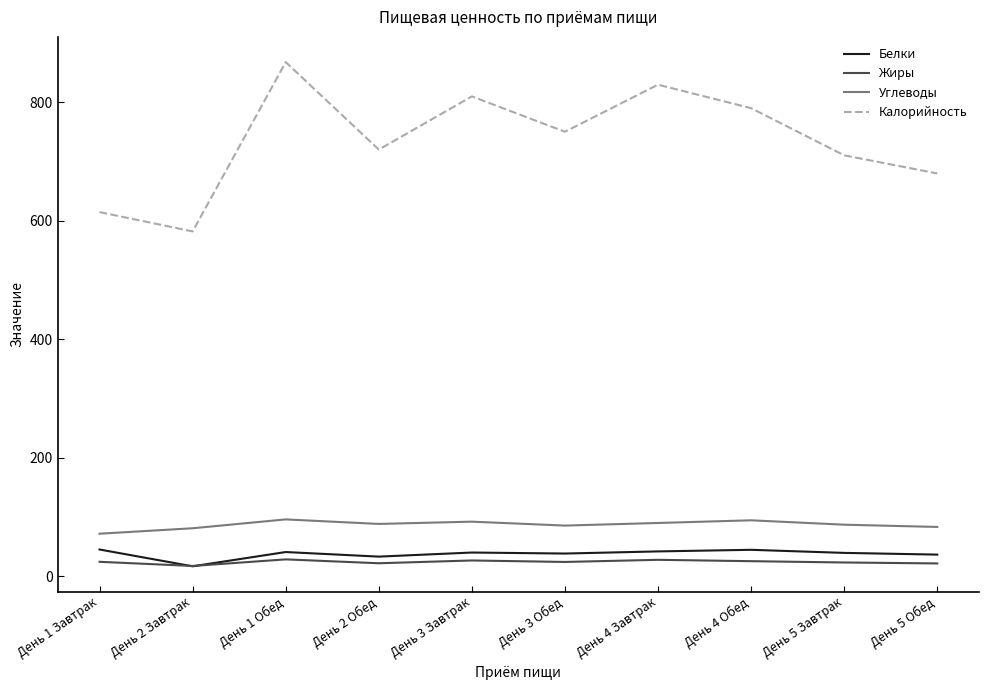

Which label corresponds to the largest value in the chart?

День 1 Обед